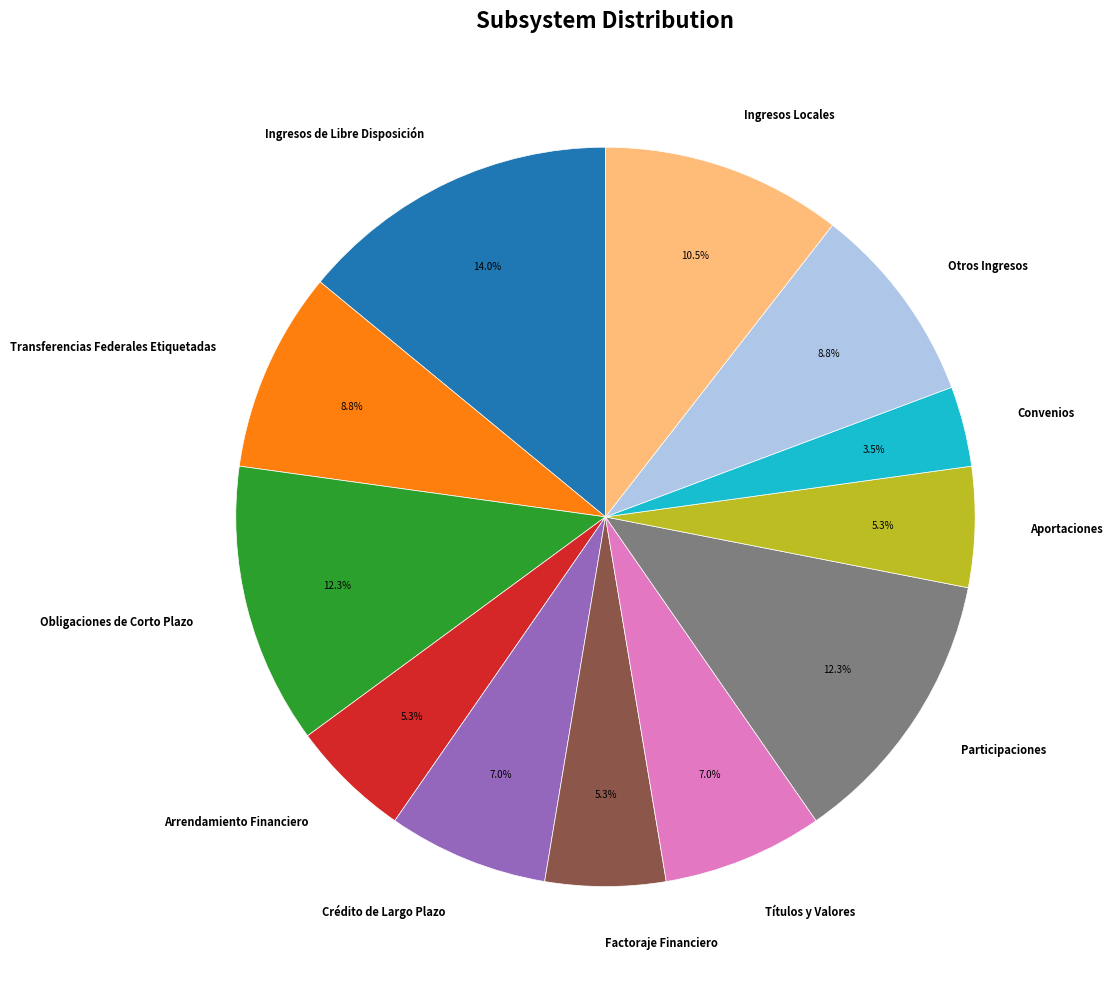

Approximately how many times larger is the value at Participaciones compared to Factoraje Financiero?

2.3